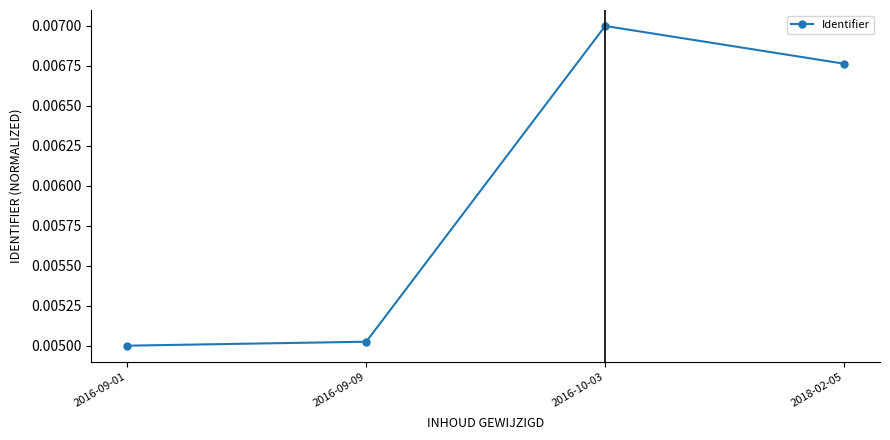

What position from the right is 2016-09-09?

3